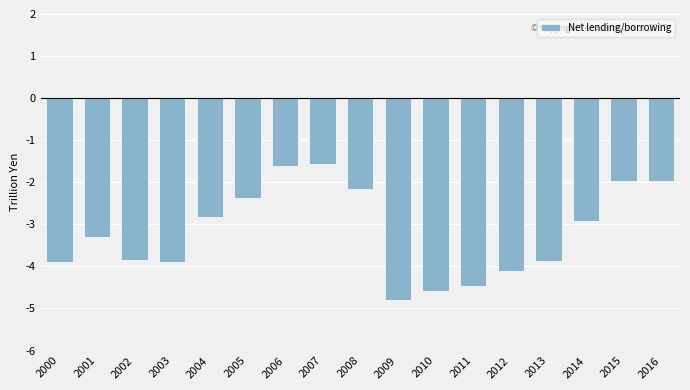

At which label does the data first exceed -3?

2004